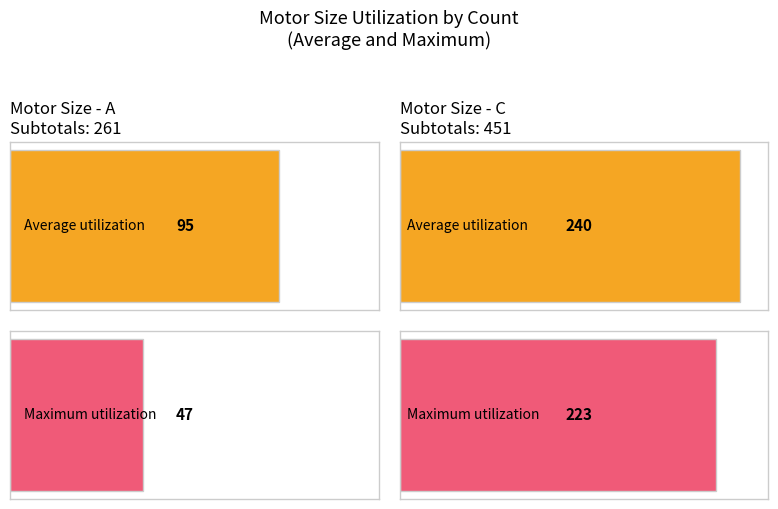

The Average utilization series shows 342 at C. True or false?

False